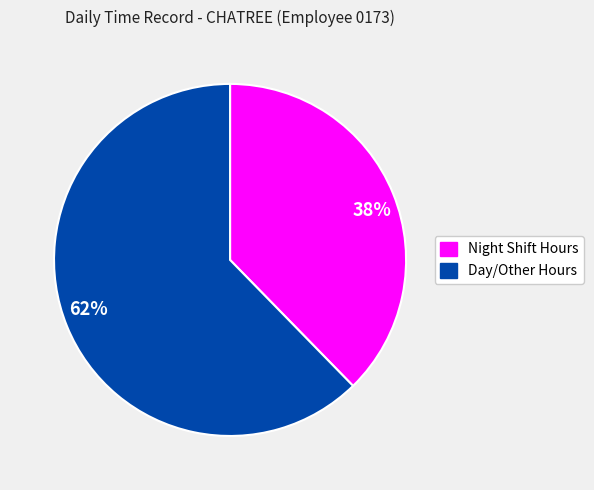

Which category has the smallest portion of the pie?

38%